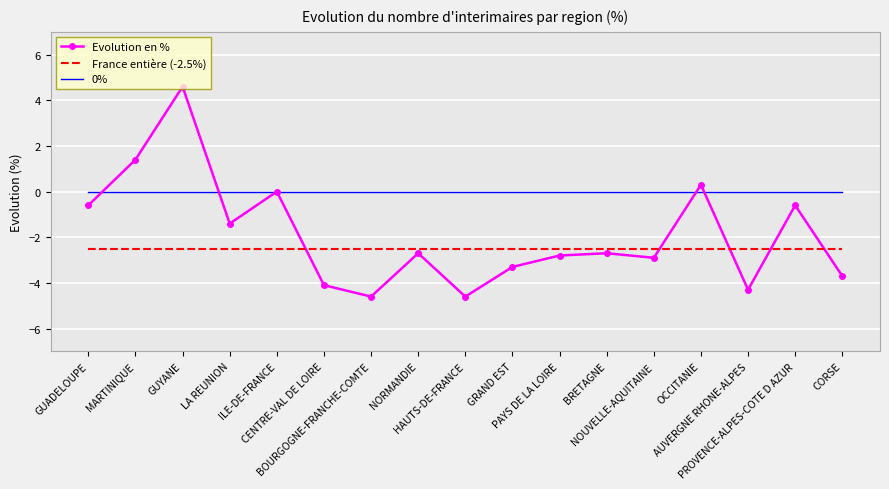

Rank the series by their maximum value, from highest to lowest.

Evolution en %, 0%, France entière (-2.5%)